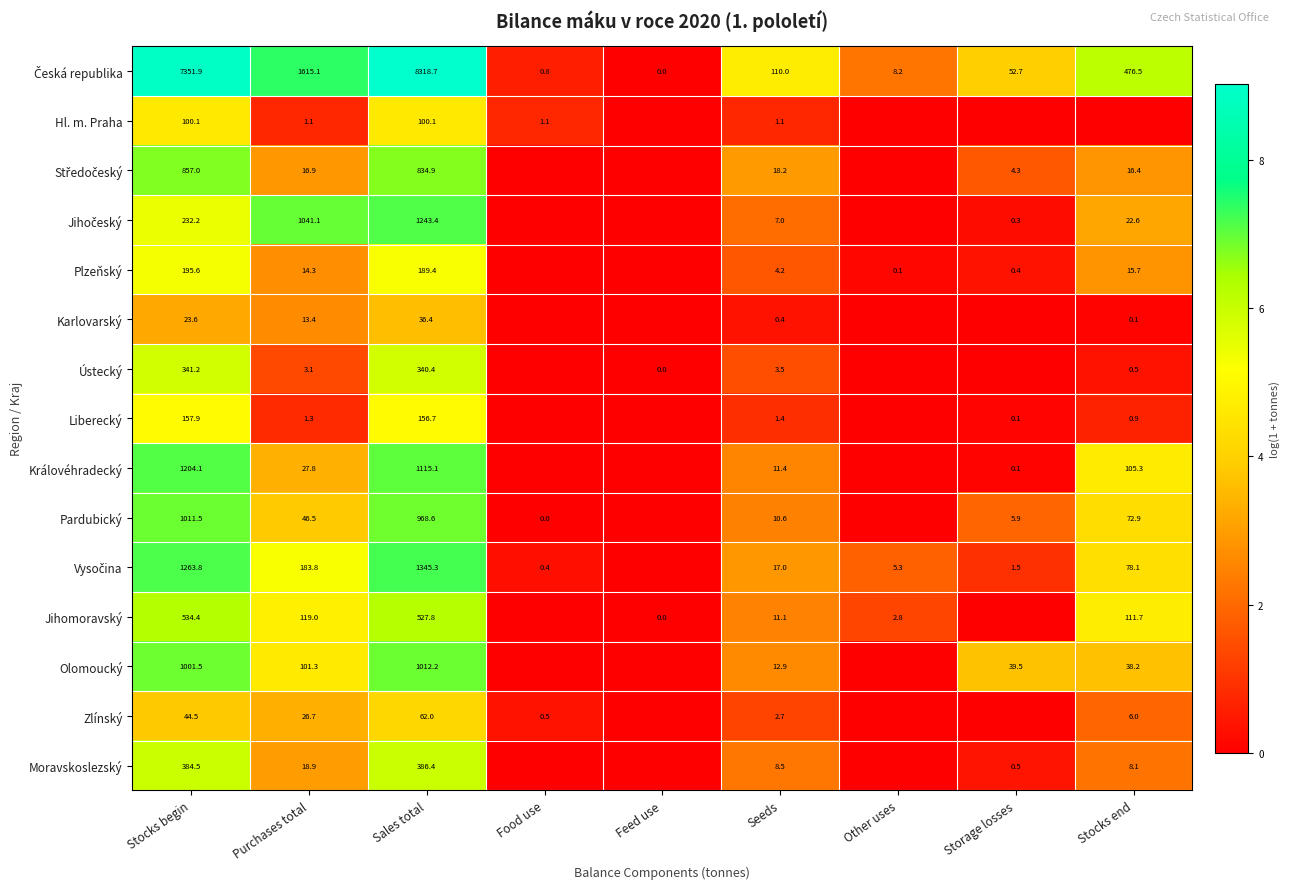

Is it true that Olomoucký equals 38.2 at Stocks end?

True